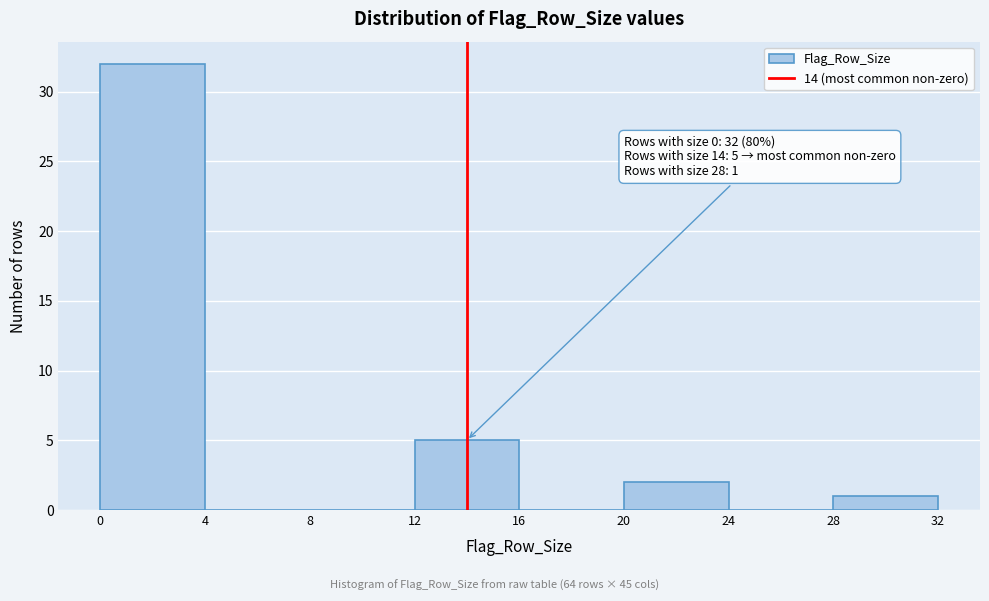

Which range on the x-axis has the tallest bar?

0 to 4